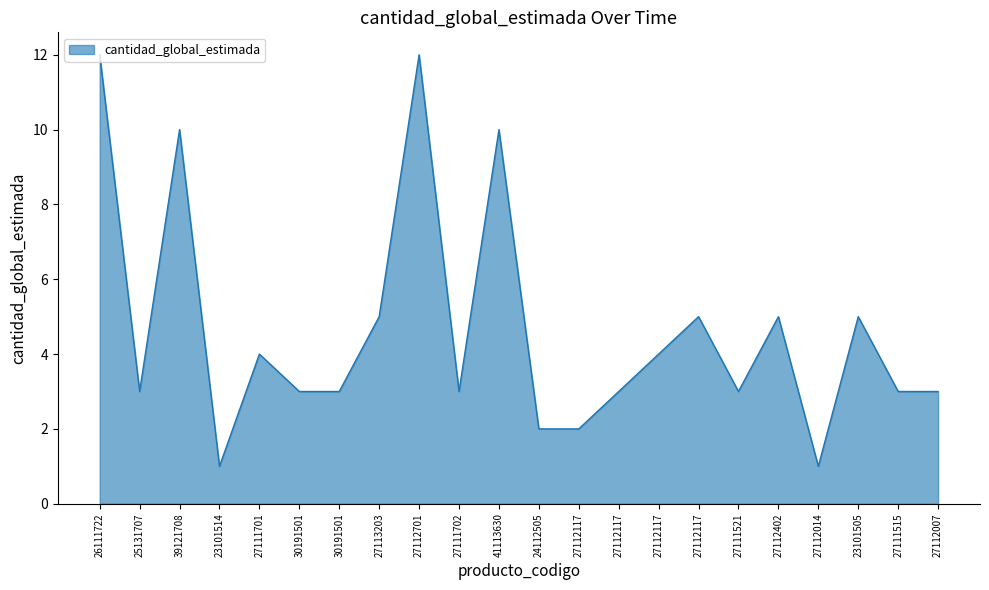

Reading left to right, list all the values displayed in this chart.

12	3	10	1	4	3	3	5	12	3	10	2	2	3	4	5	3	5	1	5	3	3